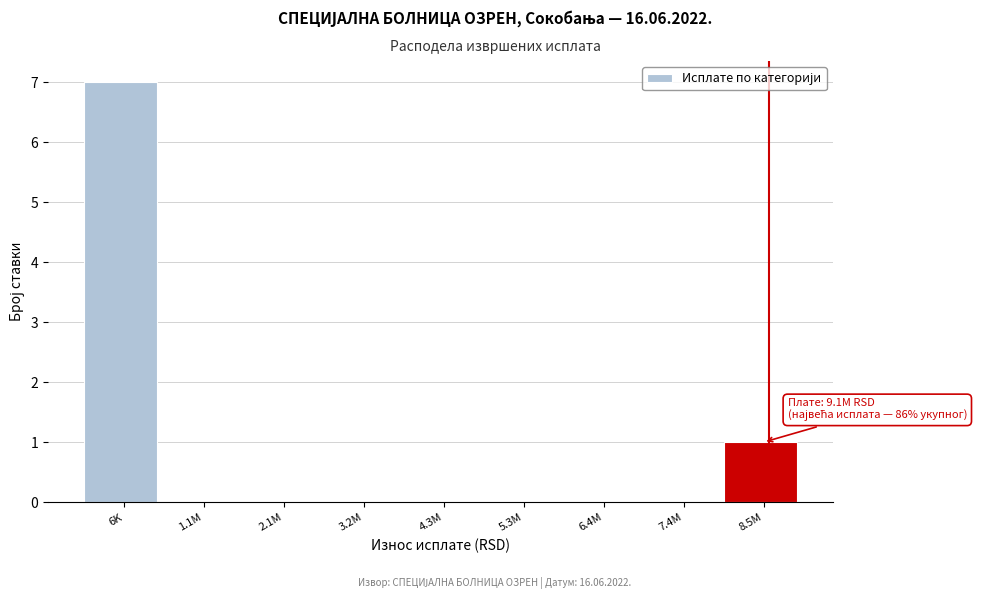

Reading left to right, what are all the values shown in this chart?

6K=7	1.1M=0	2.1M=0	3.2M=0	4.3M=0	5.3M=0	6.4M=0	7.4M=0	8.5M=1